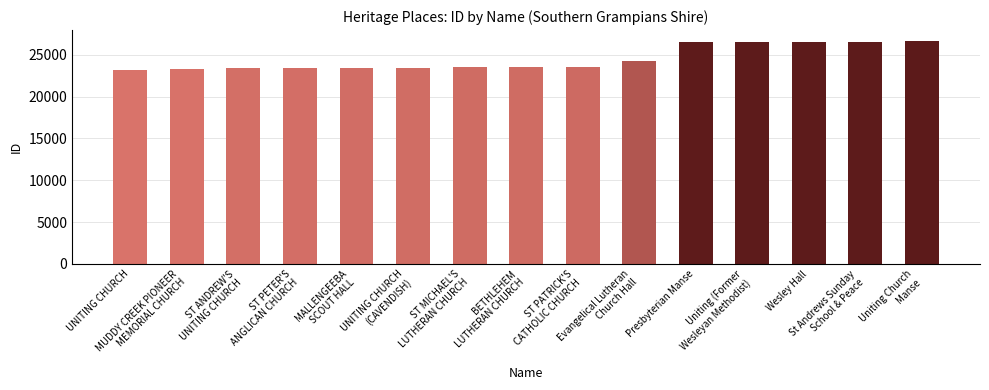

How many data points are less than 23504?

7